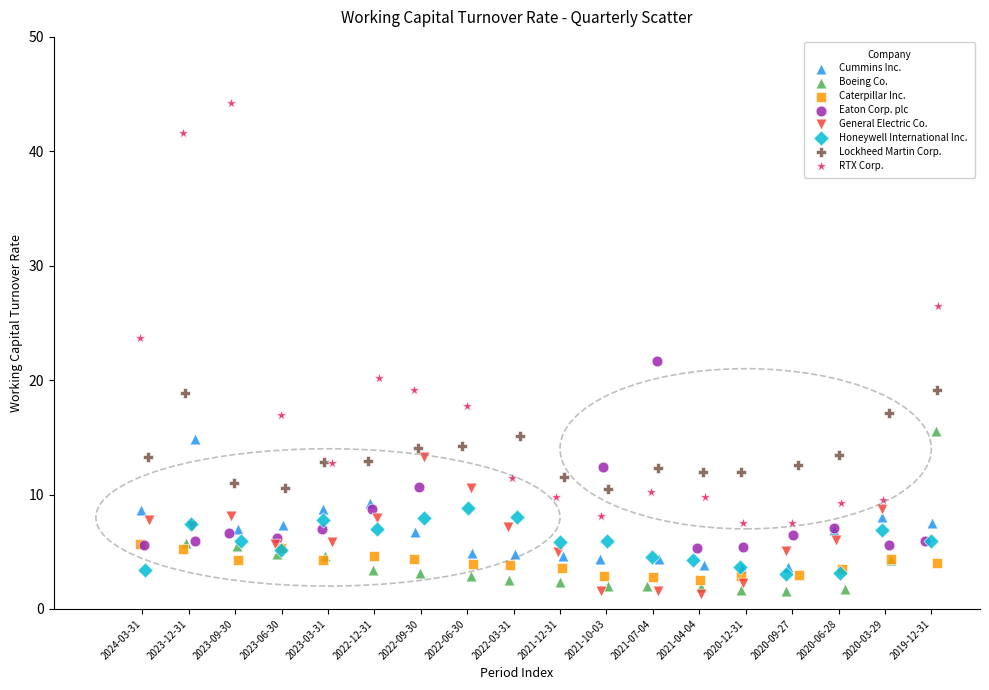

Which series reaches the maximum Y coordinate?

RTX Corp.